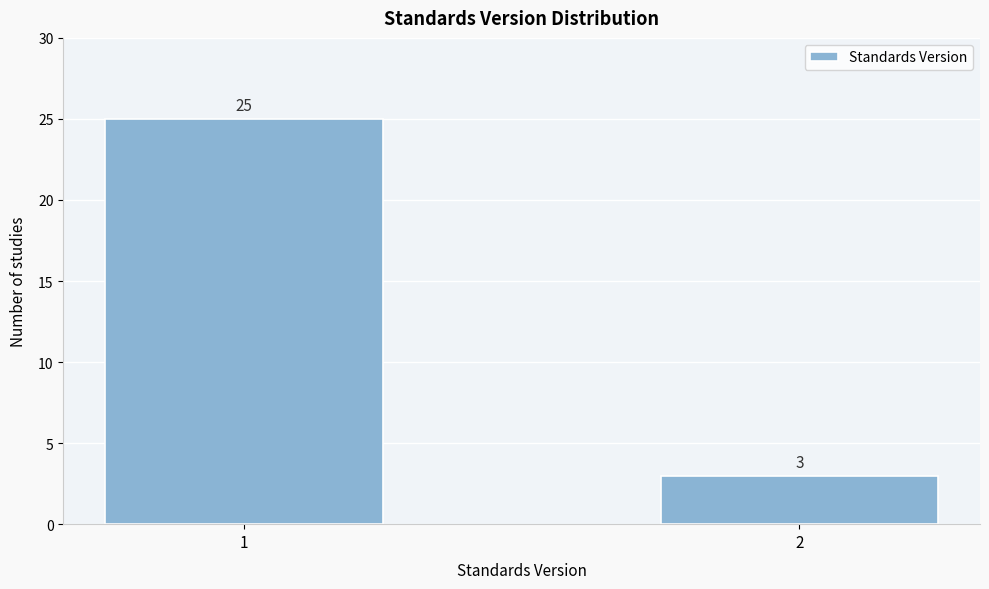

Reading left to right, transcribe all the data shown in this chart.

1=25	2=3